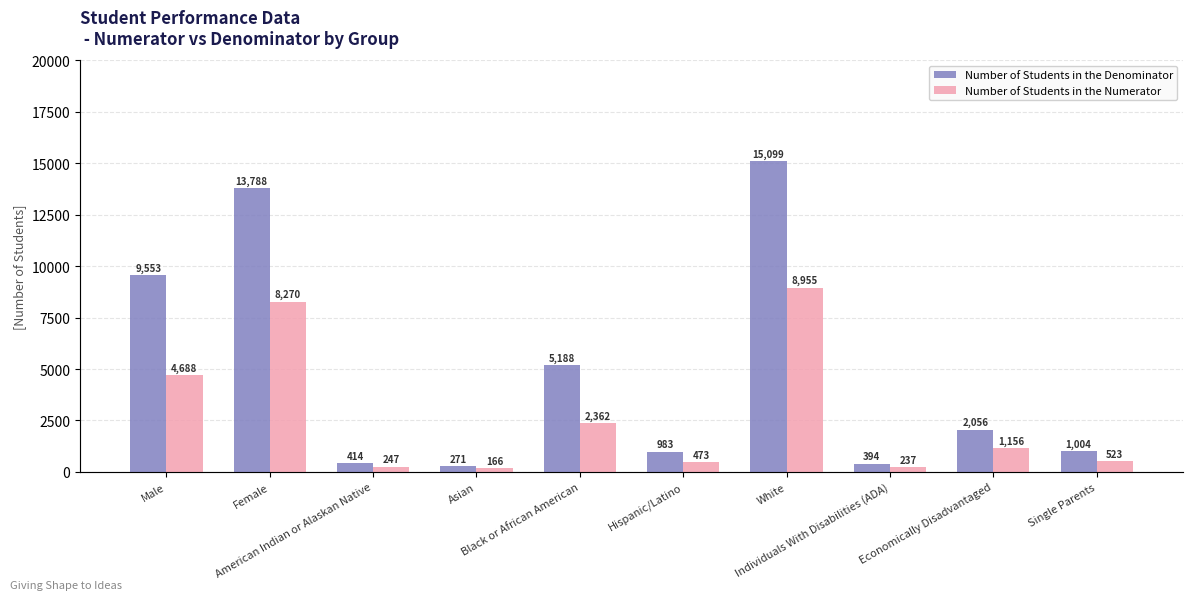

How many distinct data groups are displayed?

2